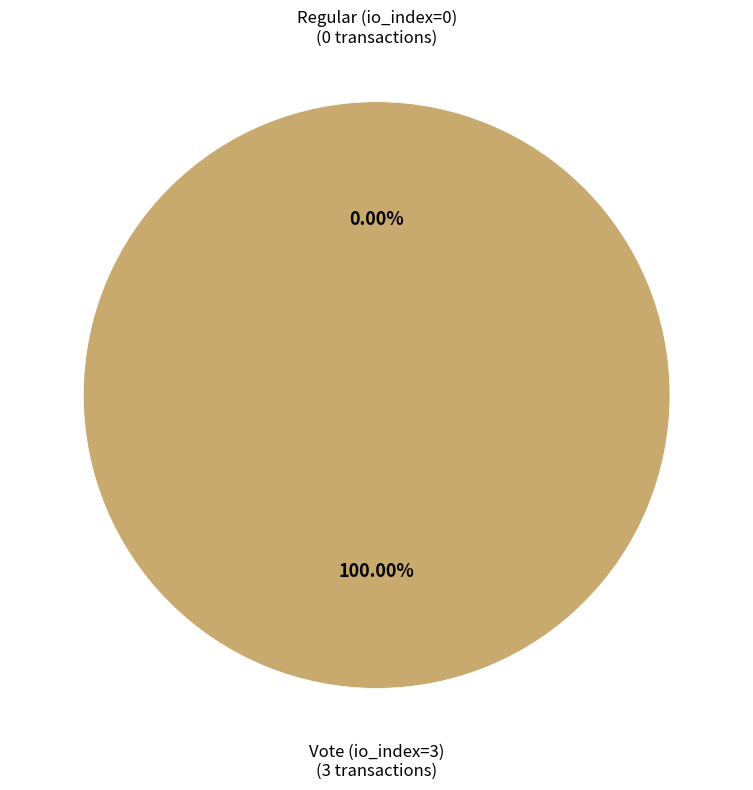

Is it true that Vote (io_index=3) is 100% of the pie?

True